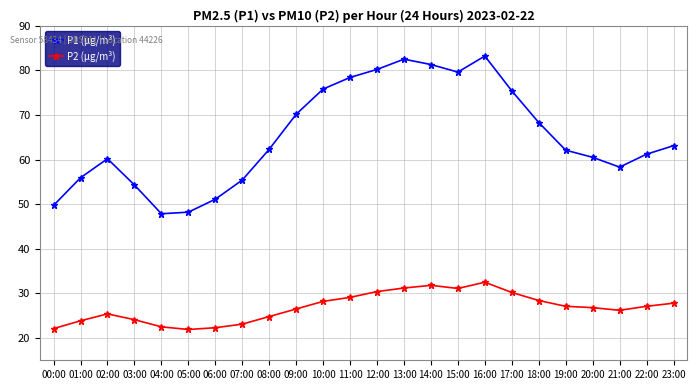

The value of P1 (µg/m³) at 09:00 is 117.9. True or false?

False